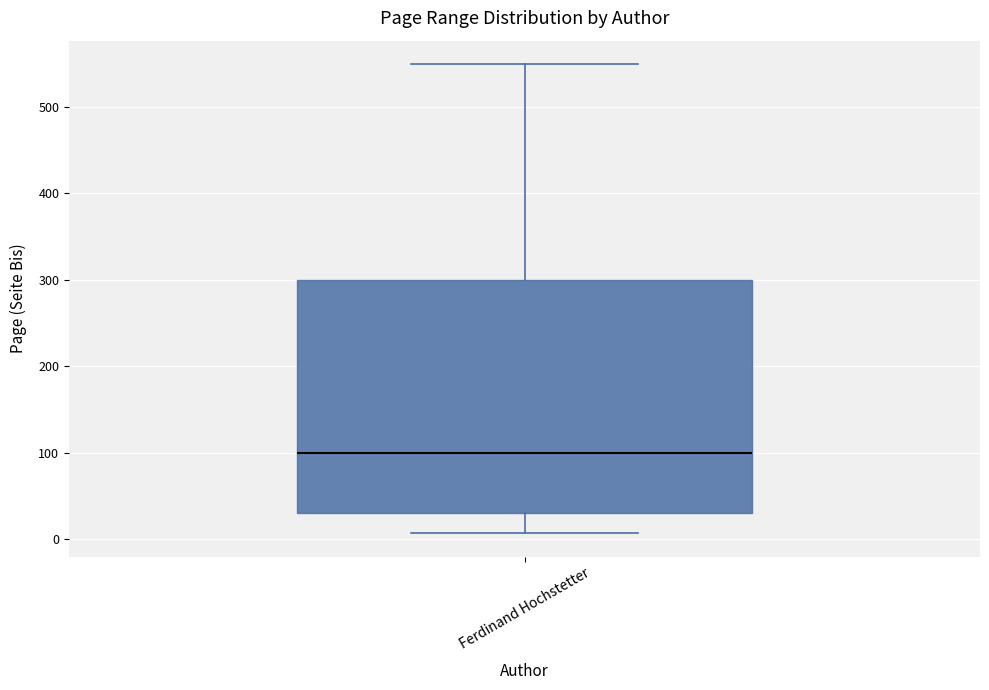

Transcribe this box plot: give where the median line is, the range the box spans, and where the two whiskers end, as read against the y-axis. The values are not printed on the chart, so give them approximately, as read against the axis.

median 100, box 30 to 300, whiskers 10 to 550